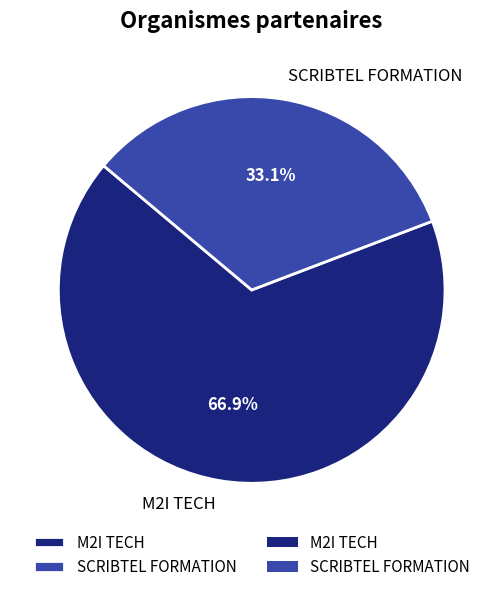

Do M2I TECH and SCRIBTEL FORMATION together represent more than half of the pie?

Yes